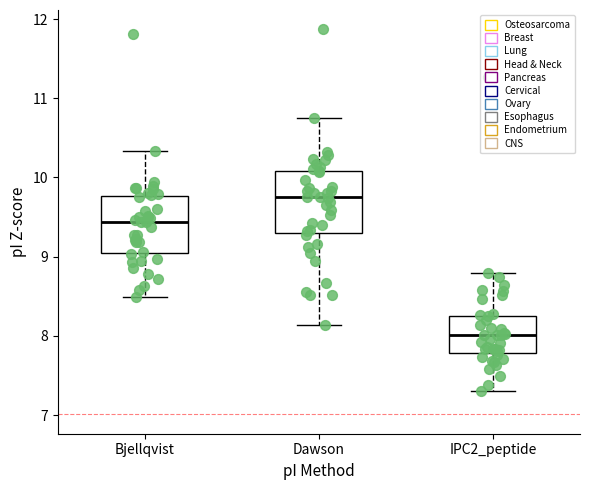

Reading left to right, transcribe this box plot: for each box, give where its median line is, the range the box spans, and where its two whiskers end, as read against the y-axis. The values are not printed on the chart, so give them approximately, as read against the axis.

Bjellqvist: median 9.4, box 9.0 to 9.8, whiskers 8.5 to 10.3
Dawson: median 9.8, box 9.3 to 10.1, whiskers 8.1 to 10.7
IPC2_peptide: median 8.0, box 7.8 to 8.3, whiskers 7.3 to 8.8